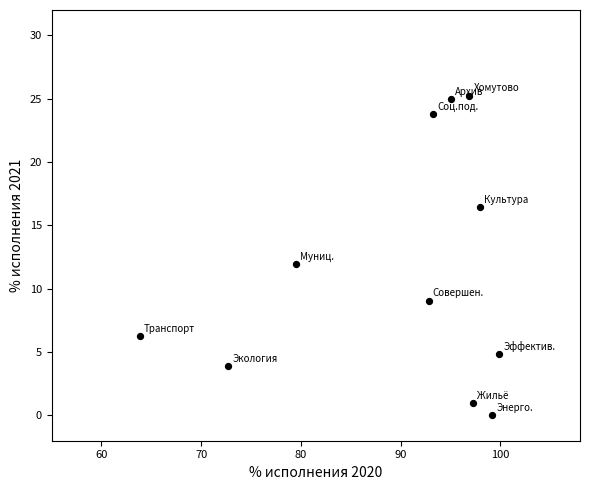

What is the average X value?

89.9